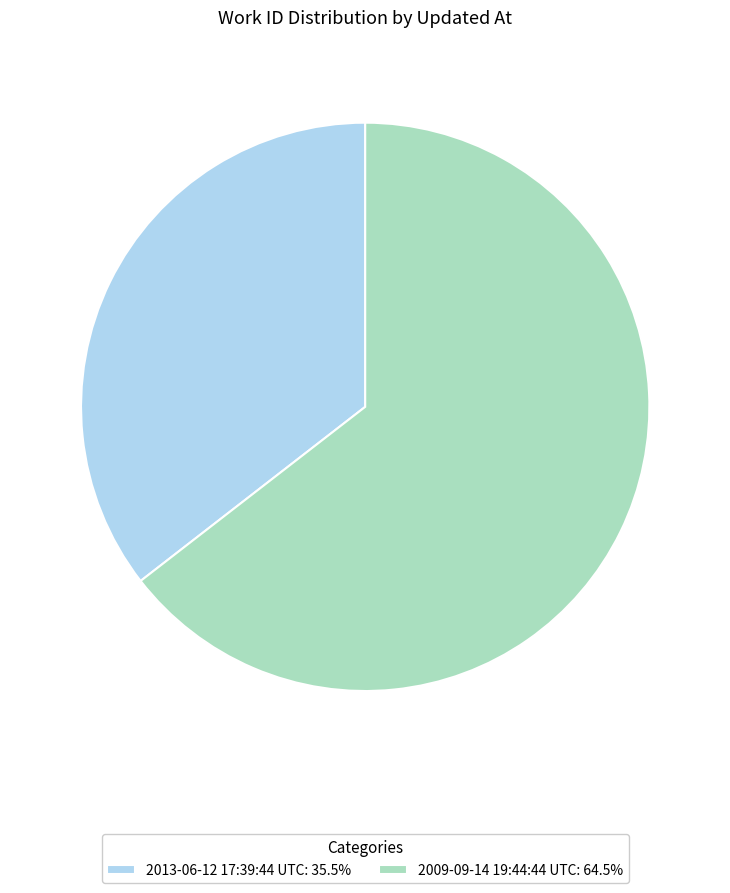

Is it true that 2009-09-14 19:44:44 UTC is 58% of the pie?

False